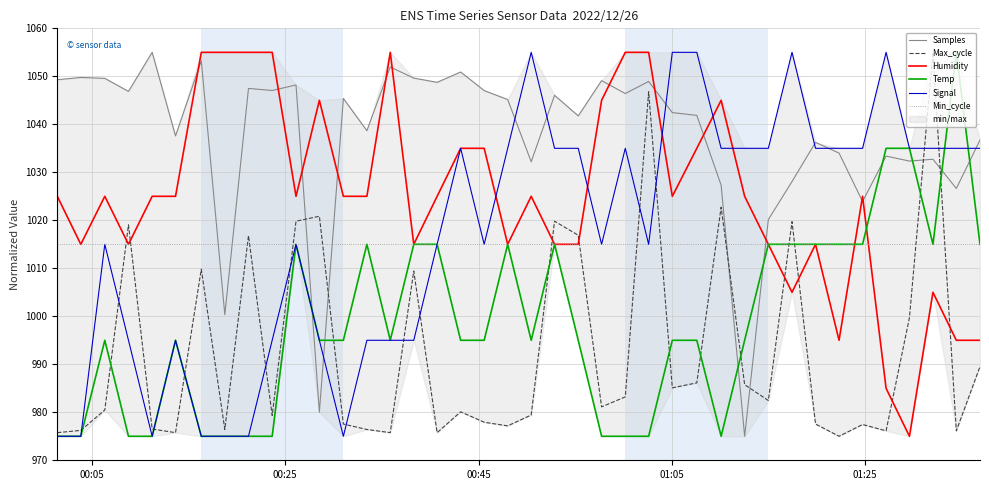

After their last crossing, which series has the higher values: Temp or Samples?

Samples